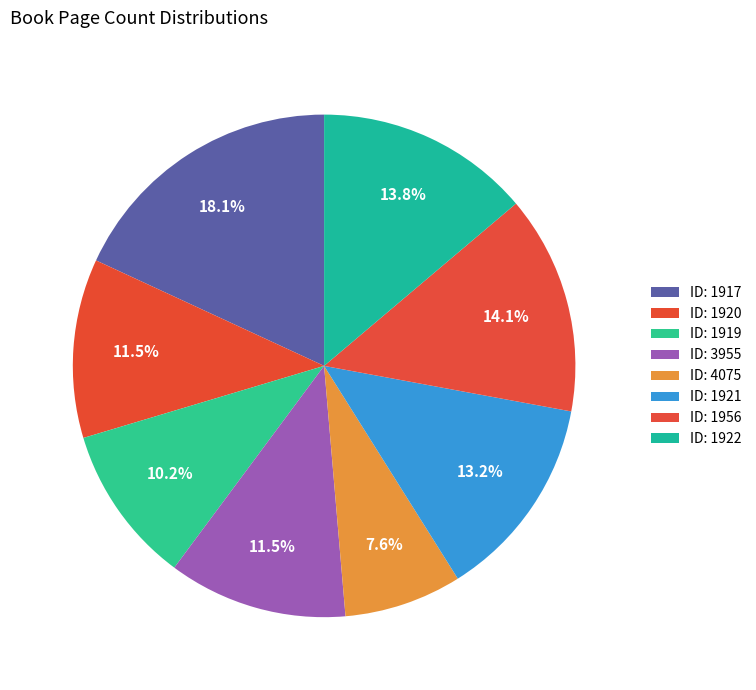

How many segments does this pie chart have?

8